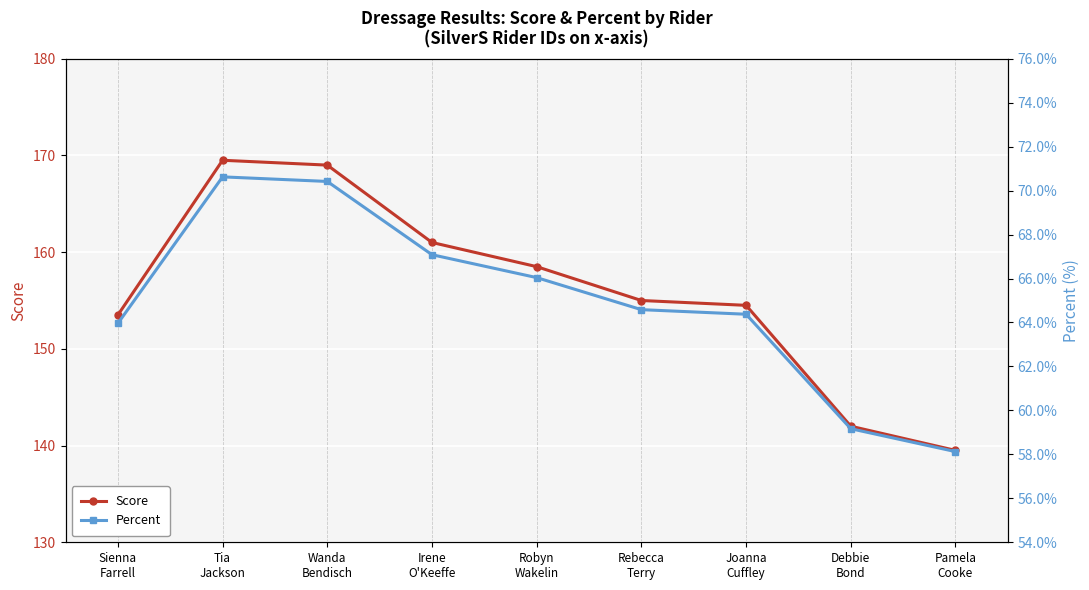

Where does the Percent series first go above 64?

Tia
Jackson